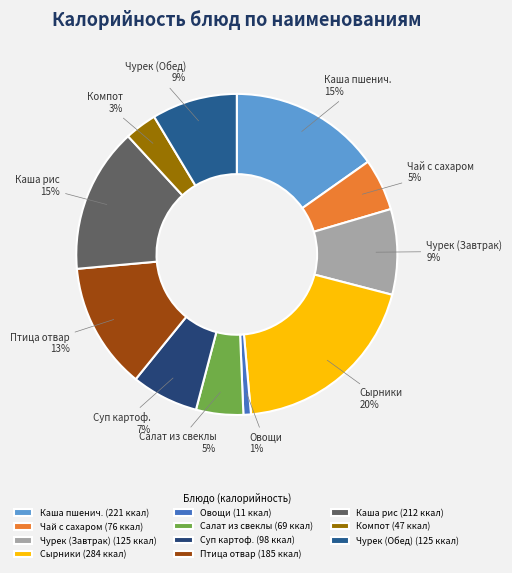

Is there a majority slice in this chart?

No